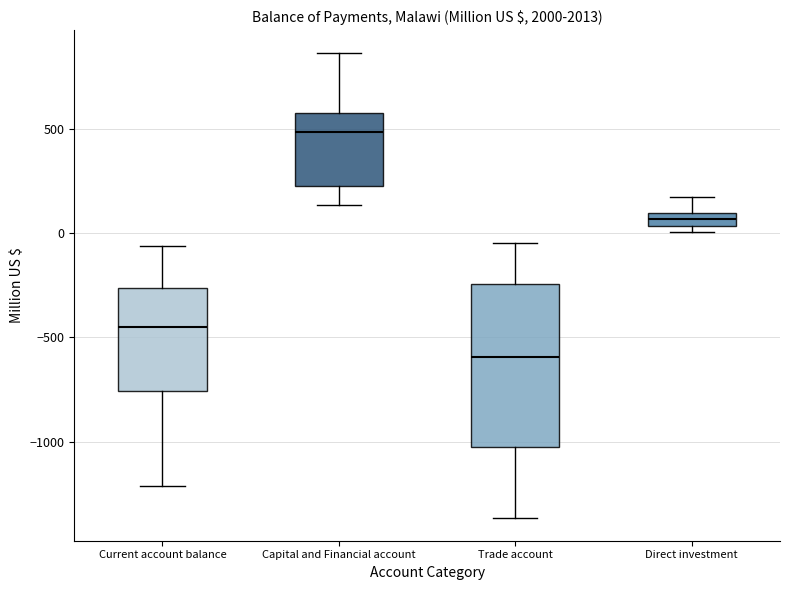

Which box is the tallest, from its lower edge to its upper edge?

Trade account